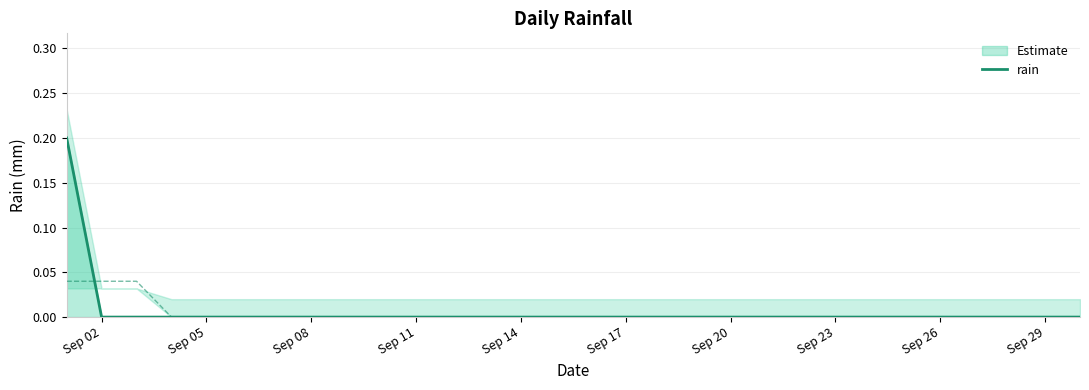

True or false: there are more than 1 points higher than both neighbors.

False